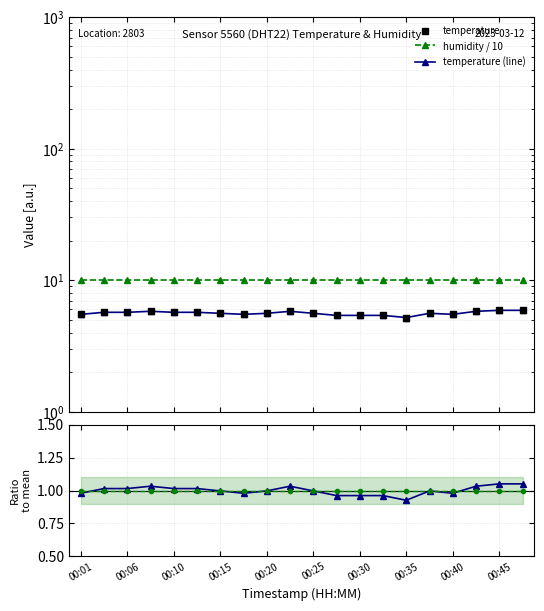

What is the approximate value of humidity / 10 at 17?

10.0